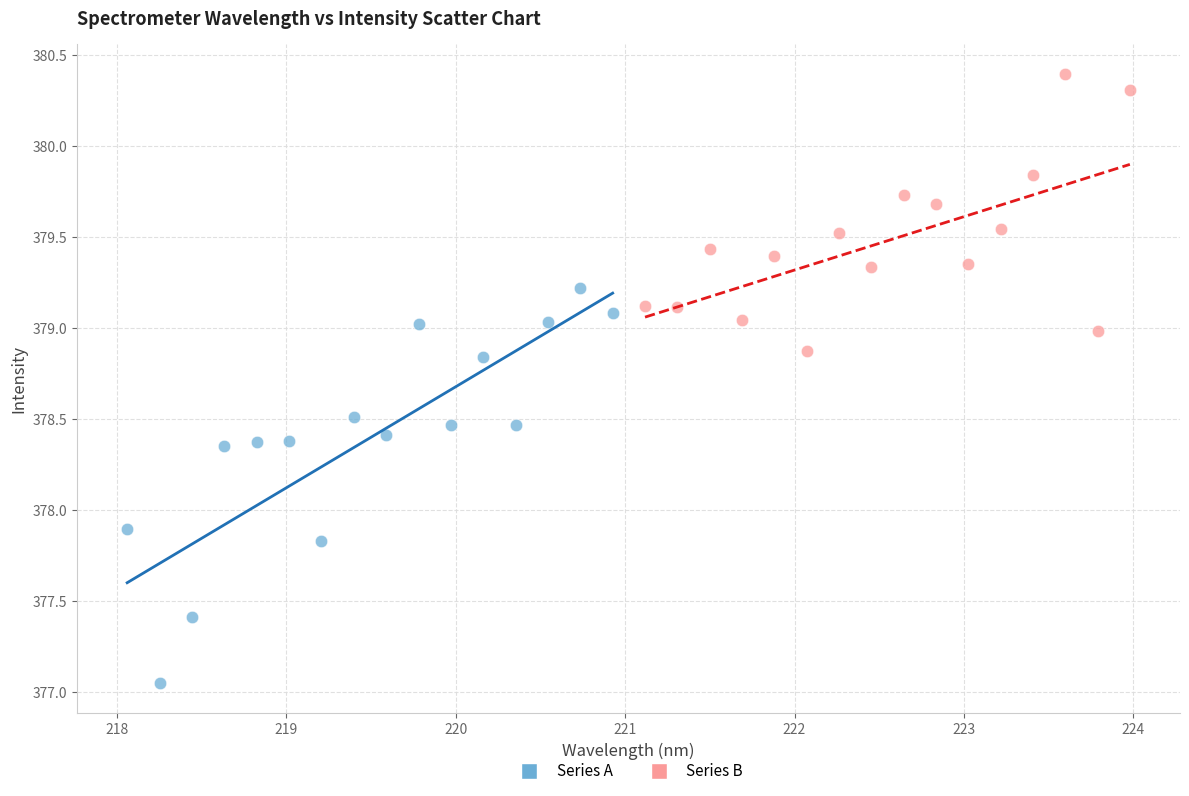

What are all the series names shown in the legend?

Series A, Series B